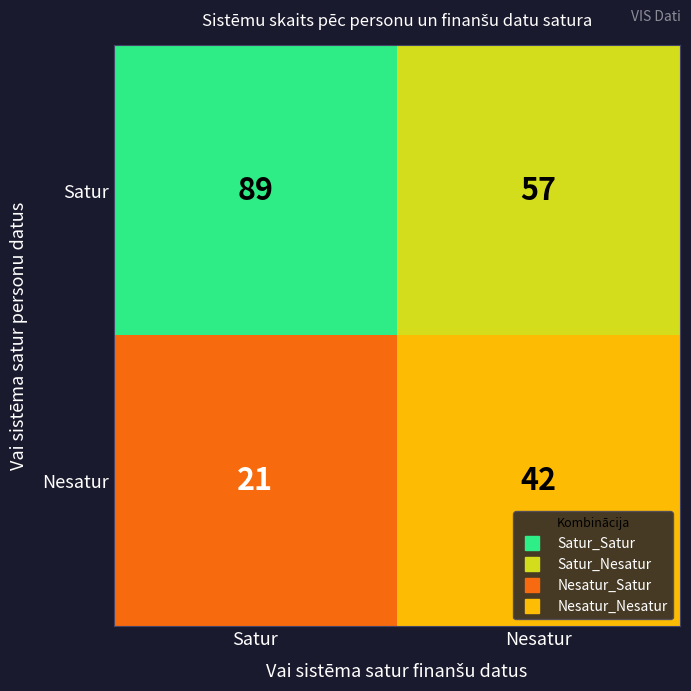

Which series has the largest range (max minus min)?

Satur